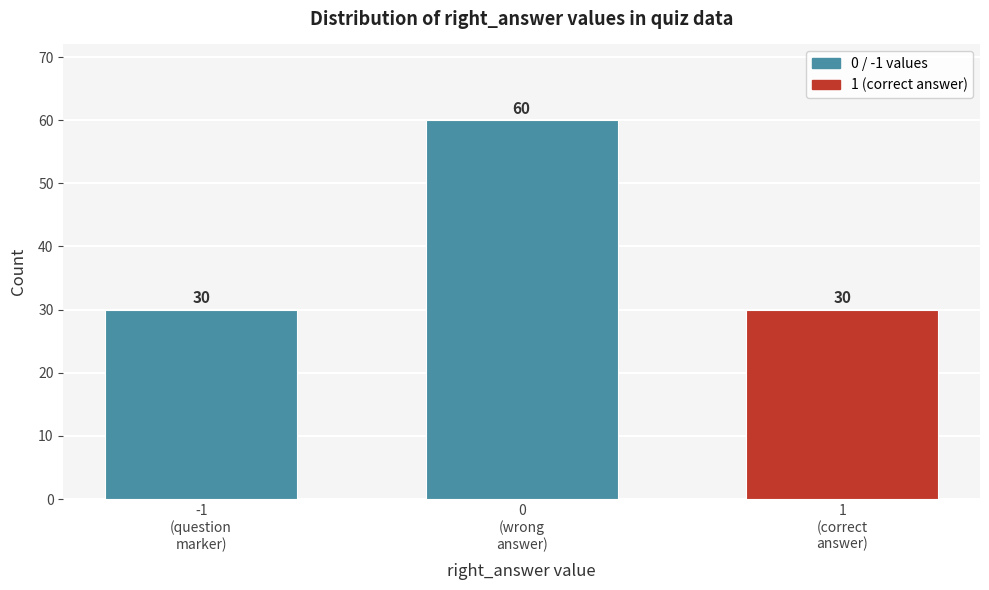

Reading left to right, list all the values displayed in this chart.

30	60	30